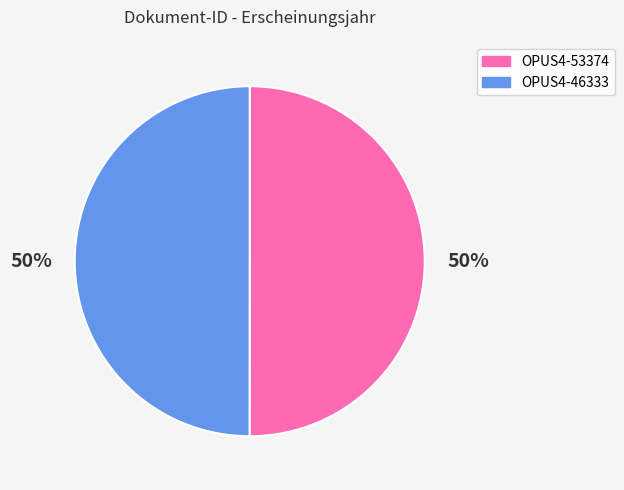

What percentage is the OPUS4-53374 slice, to the nearest percent?

50%